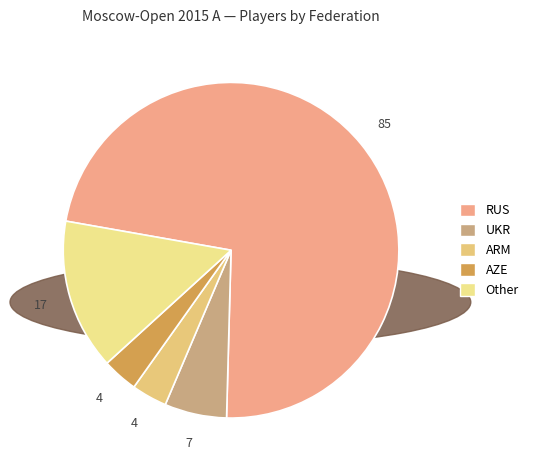

The Other slice represents 15% of the pie. True or false?

True